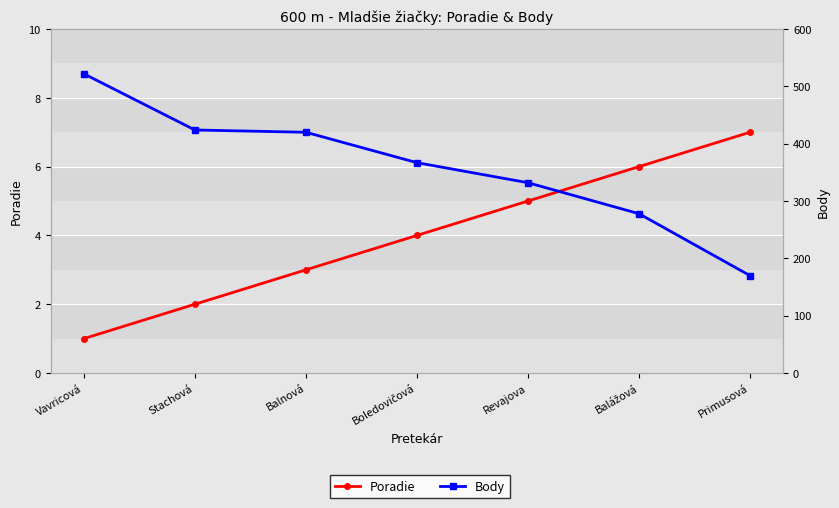

What is the label of the 2nd point from the right?

Balážová